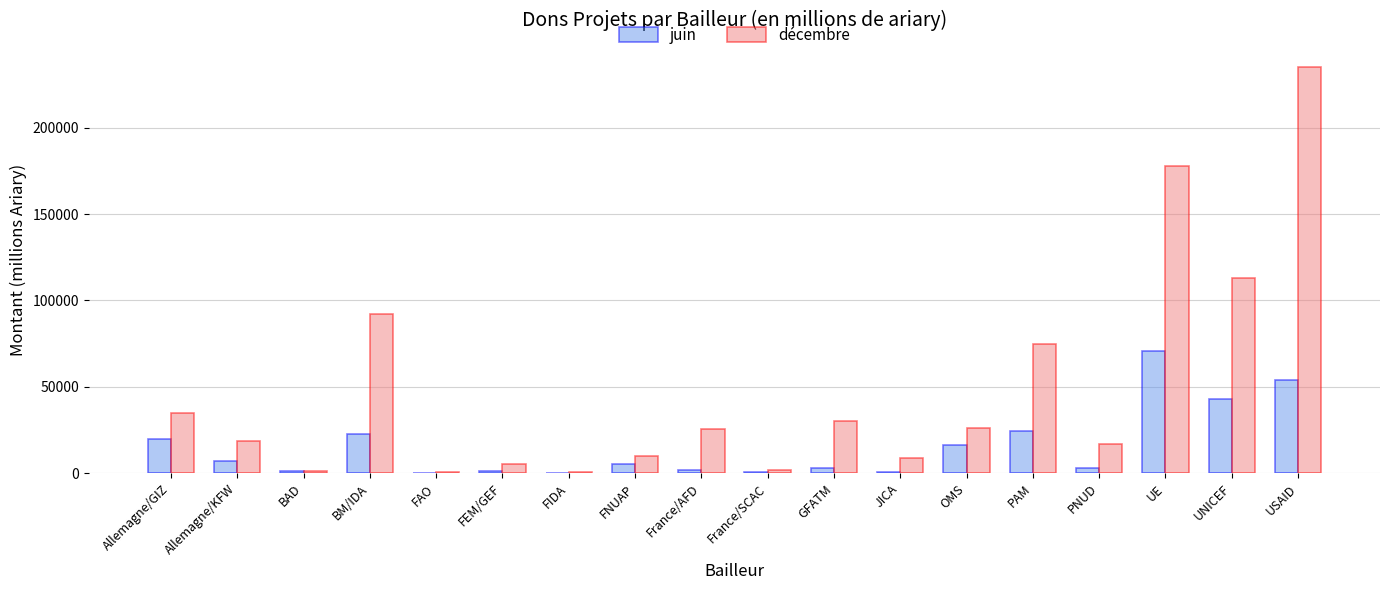

Which series has the largest range (max minus min)?

décembre